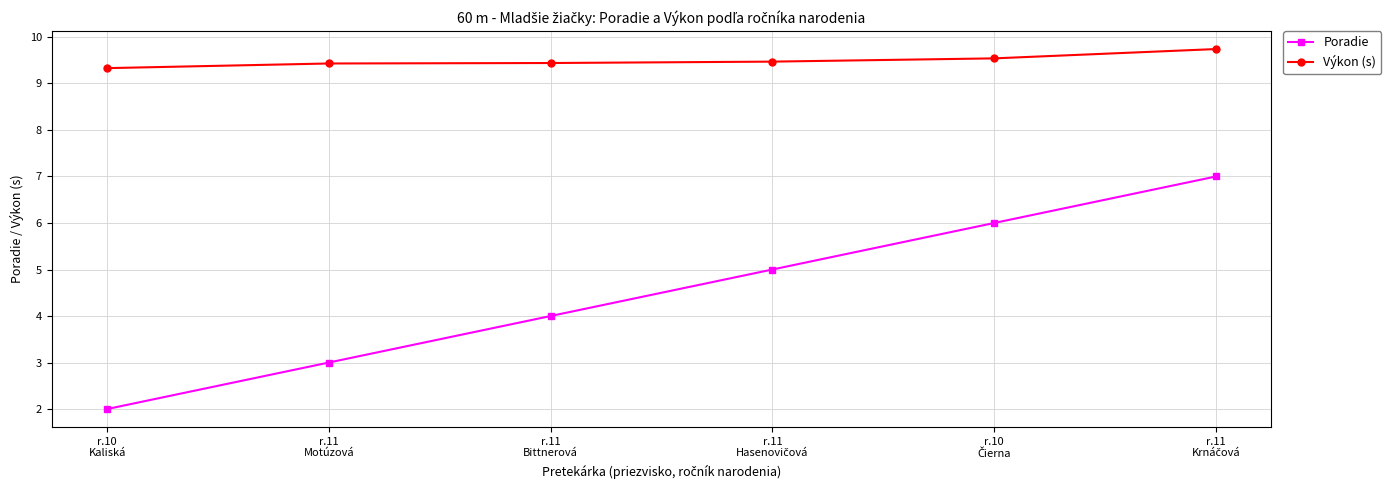

What is the sum of all Poradie values?

27.0